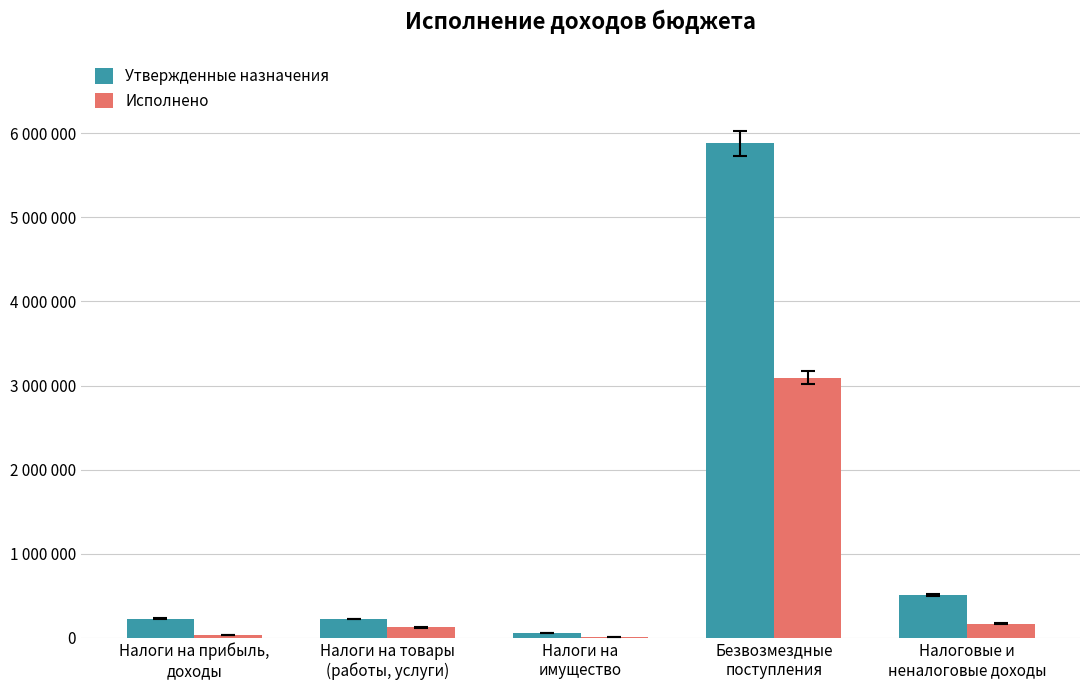

Which category has the highest value in the Исполнено series?

Безвозмездные
поступления